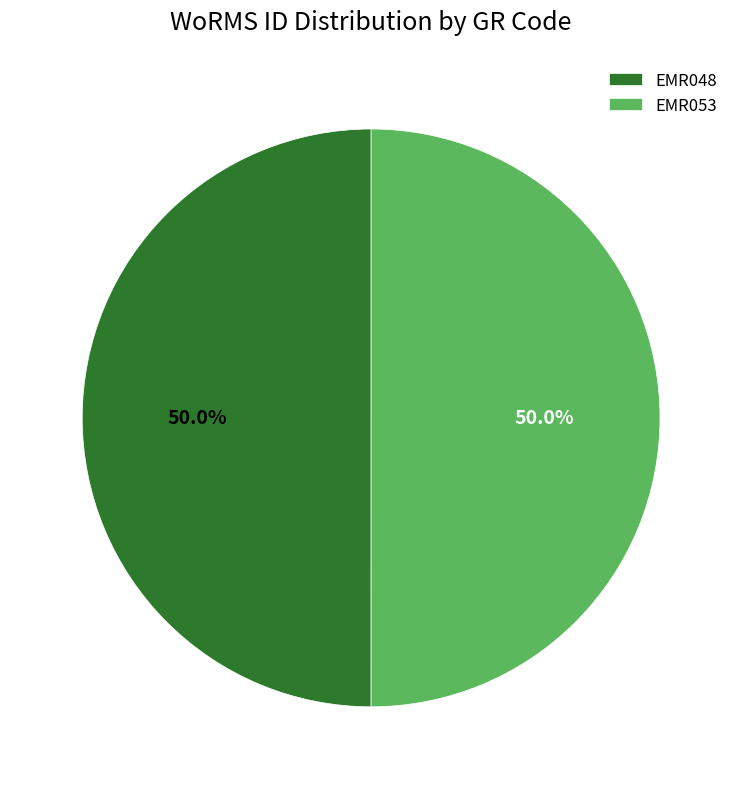

Approximately how many times larger is the value at EMR048 compared to EMR053?

1.0